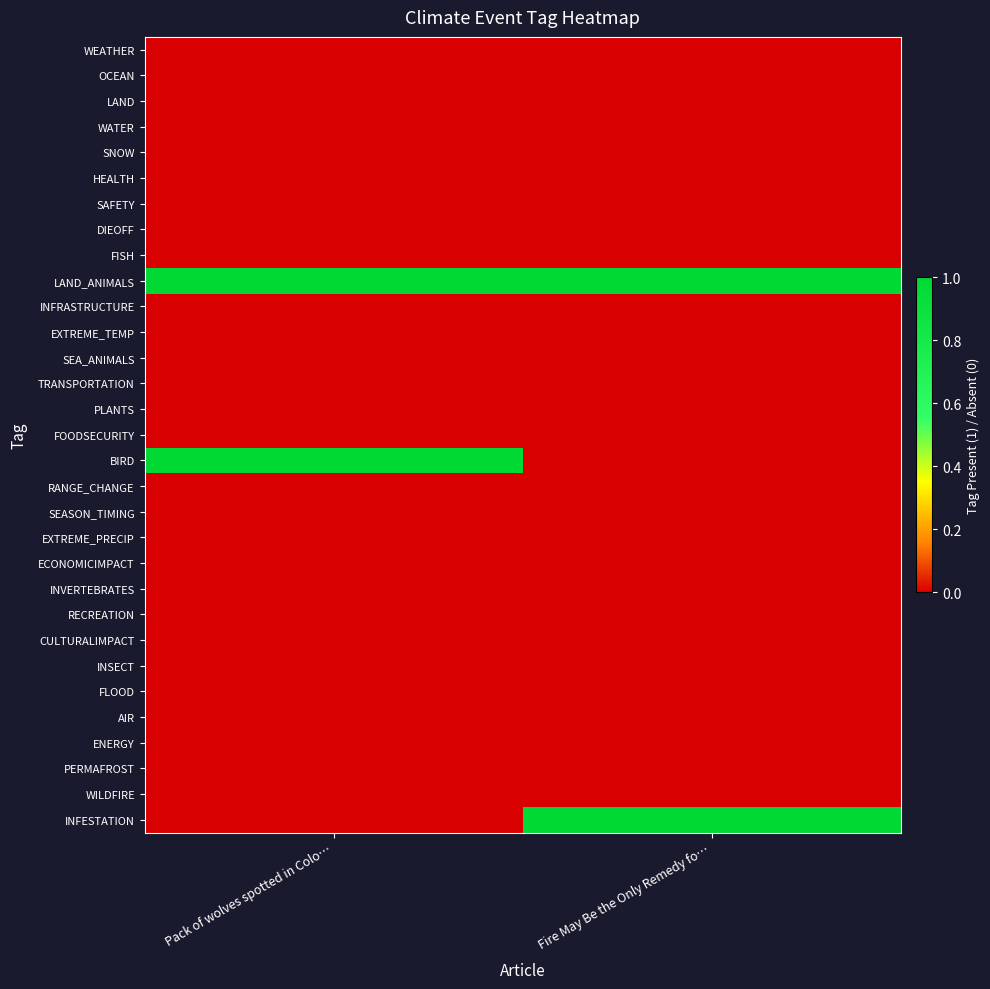

What is the maximum value shown in the chart?

1